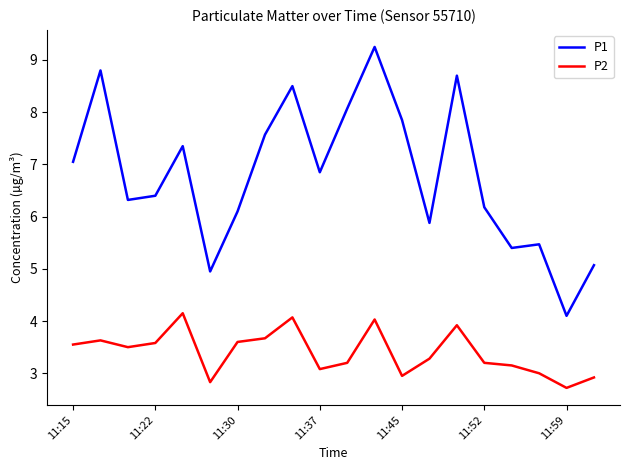

What is the minimum value shown in the chart?

2.7